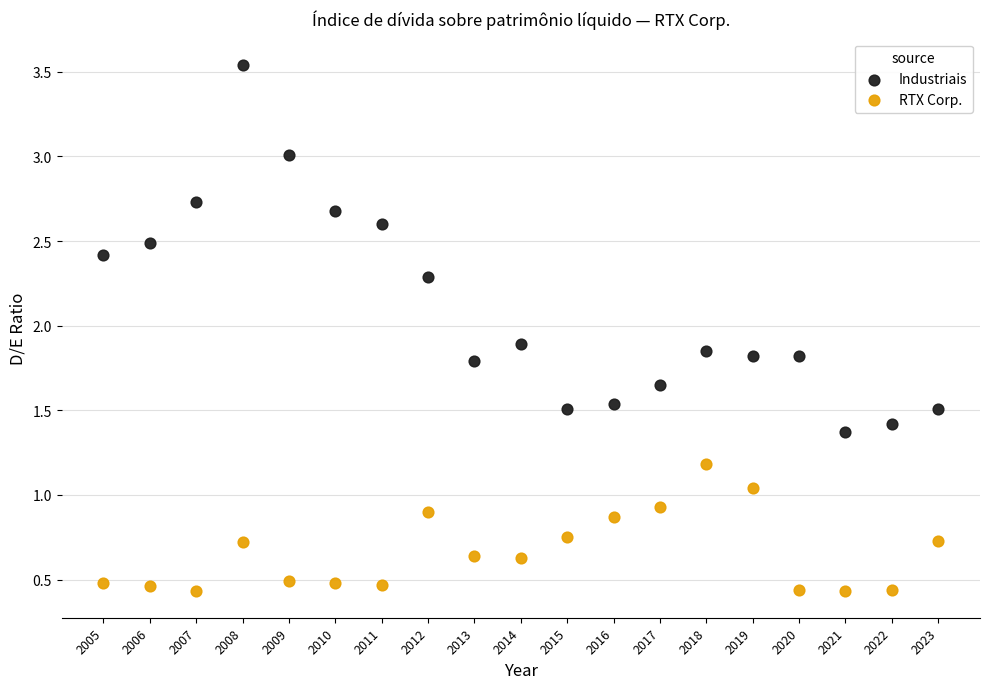

What are all the series names shown in the legend?

Industriais, RTX Corp.